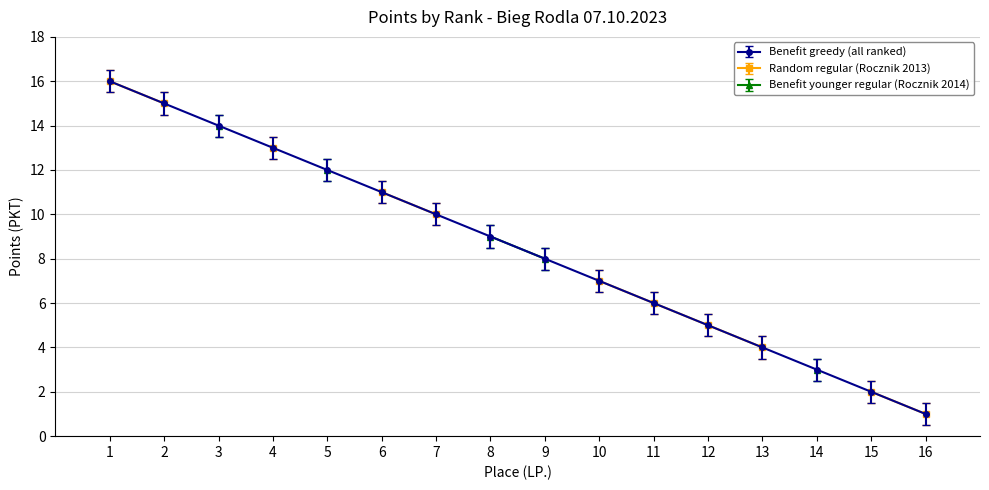

What is the ratio of the value at 14 to the value at 10?

0.4